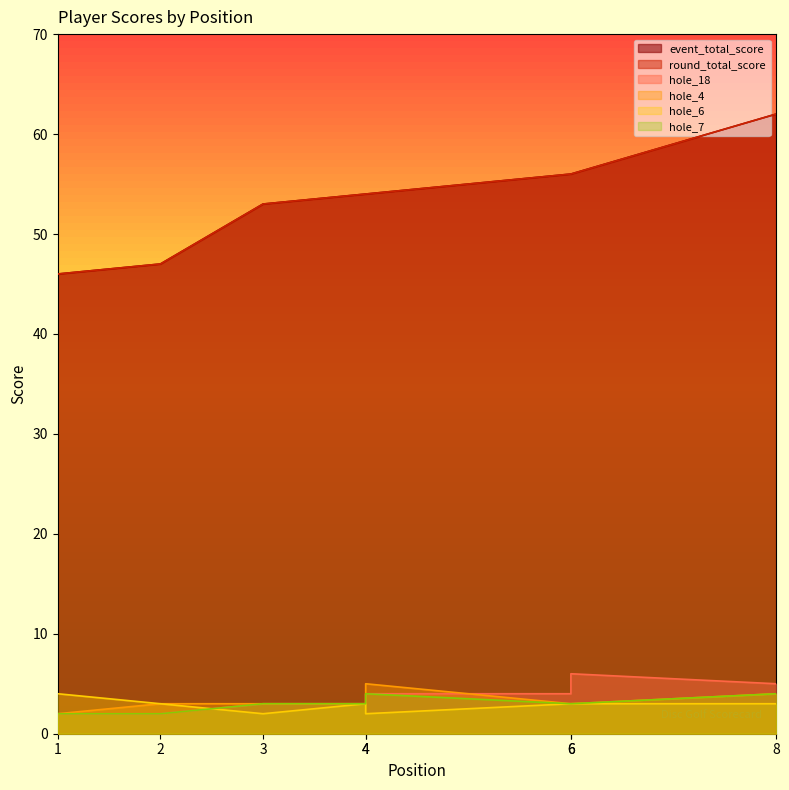

What is the maximum value shown in the chart?

62